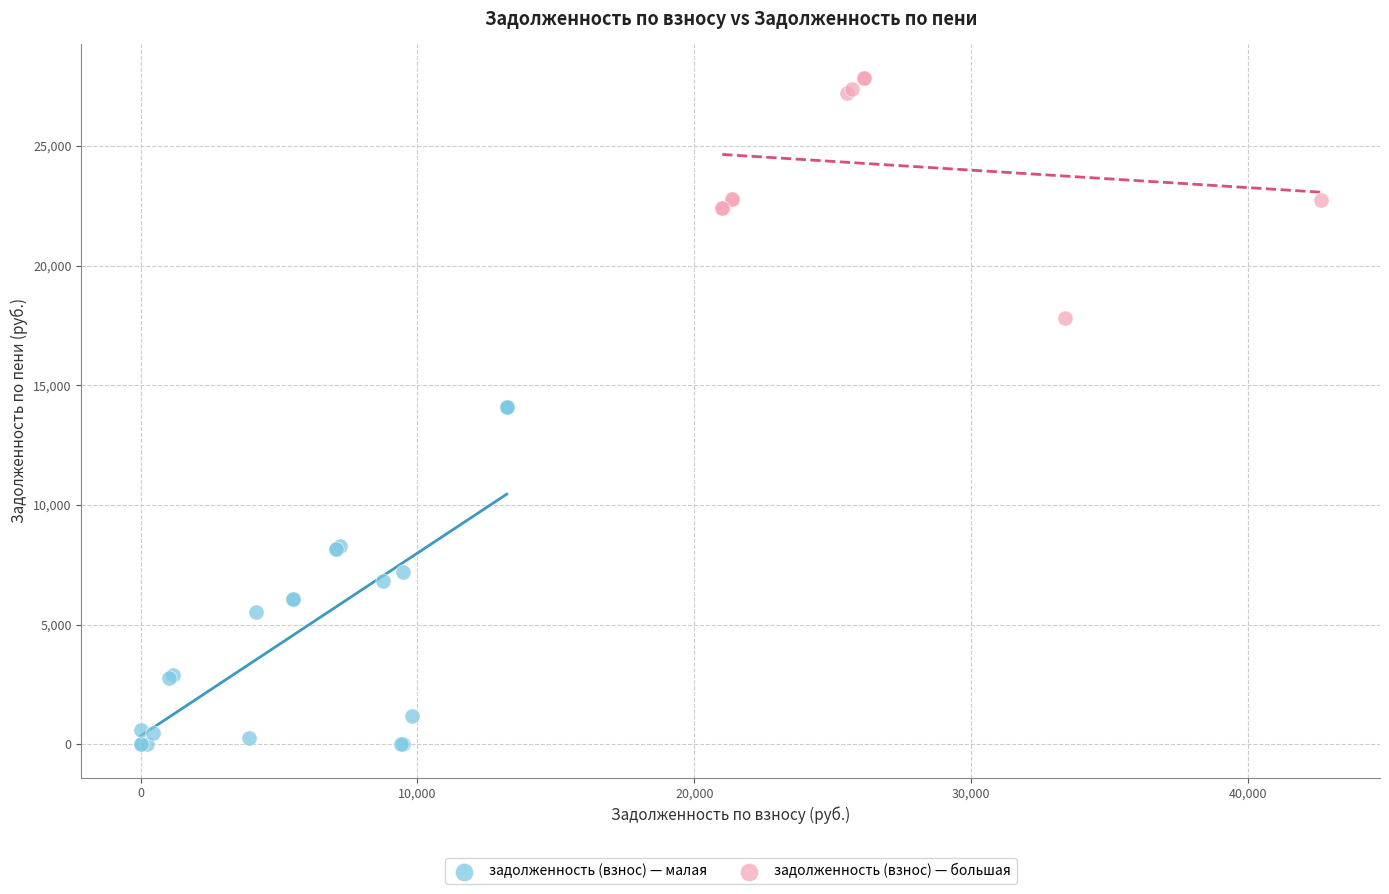

Which series contains the lowest Y value?

задолженность (взнос) — малая